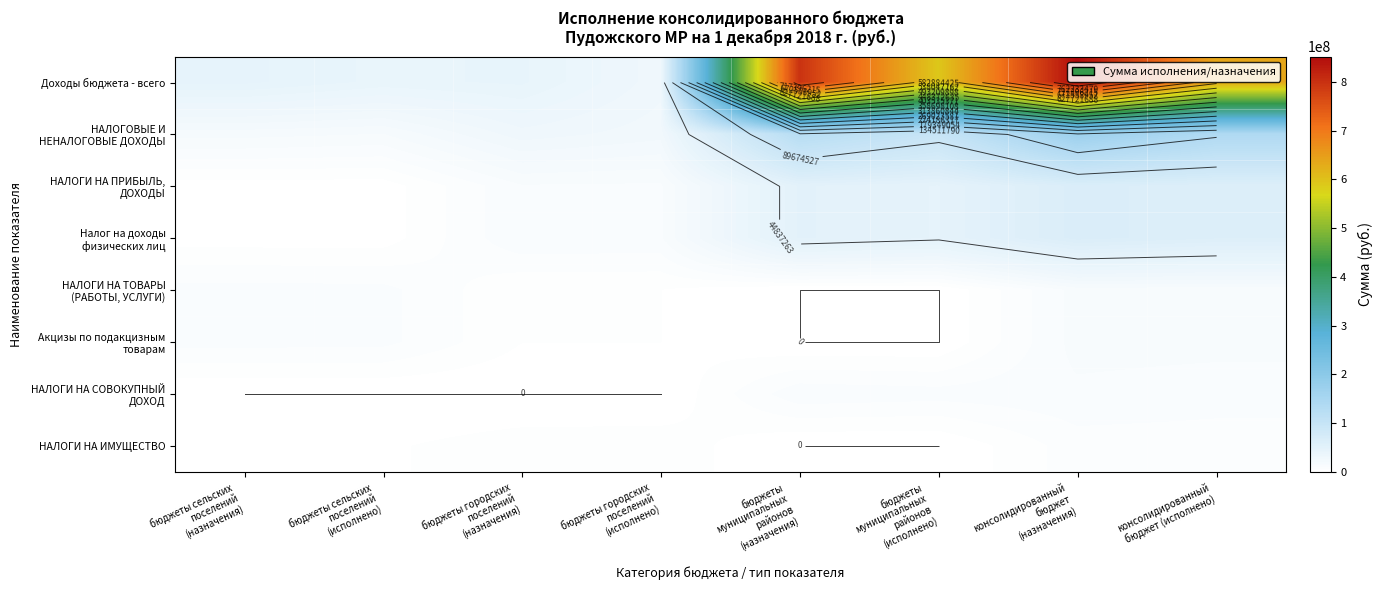

List the series in order of their peak value, lowest first.

НАЛОГИ НА ИМУЩЕСТВО, НАЛОГИ НА СОВОКУПНЫЙ ДОХОД, НАЛОГИ НА ТОВАРЫ (РАБОТЫ, УСЛУГИ), Акцизы по подакцизным товарам, НАЛОГИ НА ПРИБЫЛЬ, ДОХОДЫ, Налог на доходы физических лиц, НАЛОГОВЫЕ И НЕНАЛОГОВЫЕ ДОХОДЫ, Доходы бюджета - всего